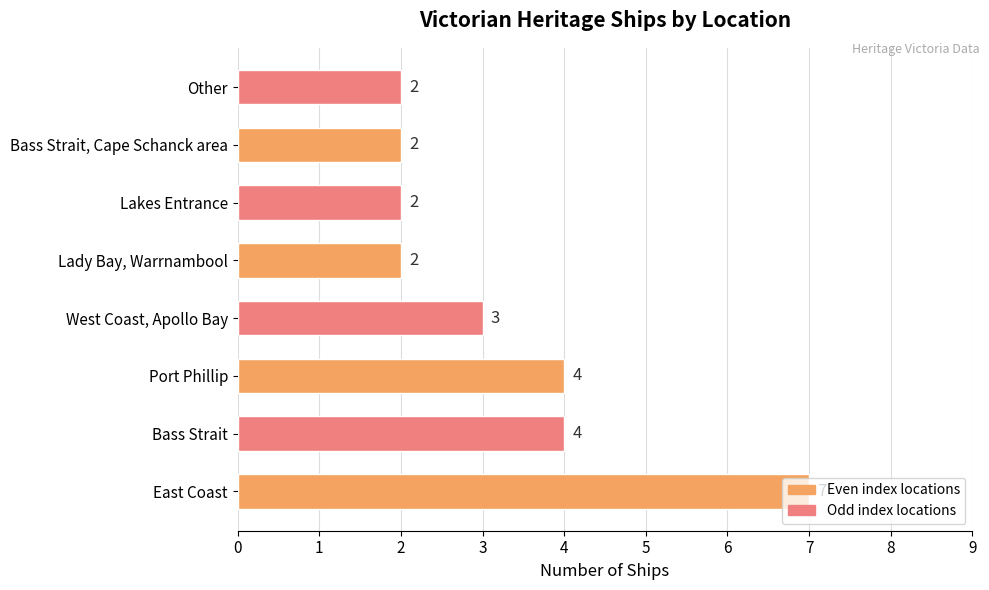

What is the ratio of the value at West Coast, Apollo Bay to the value at East Coast?

0.4